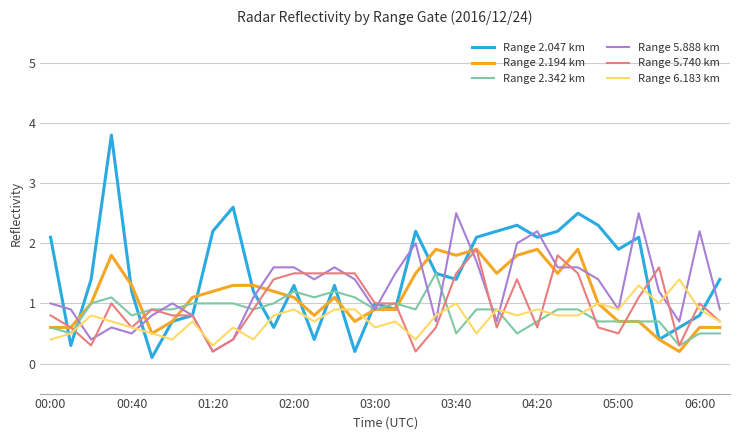

What is the highest value of the Range 6.183 km series?

1.4